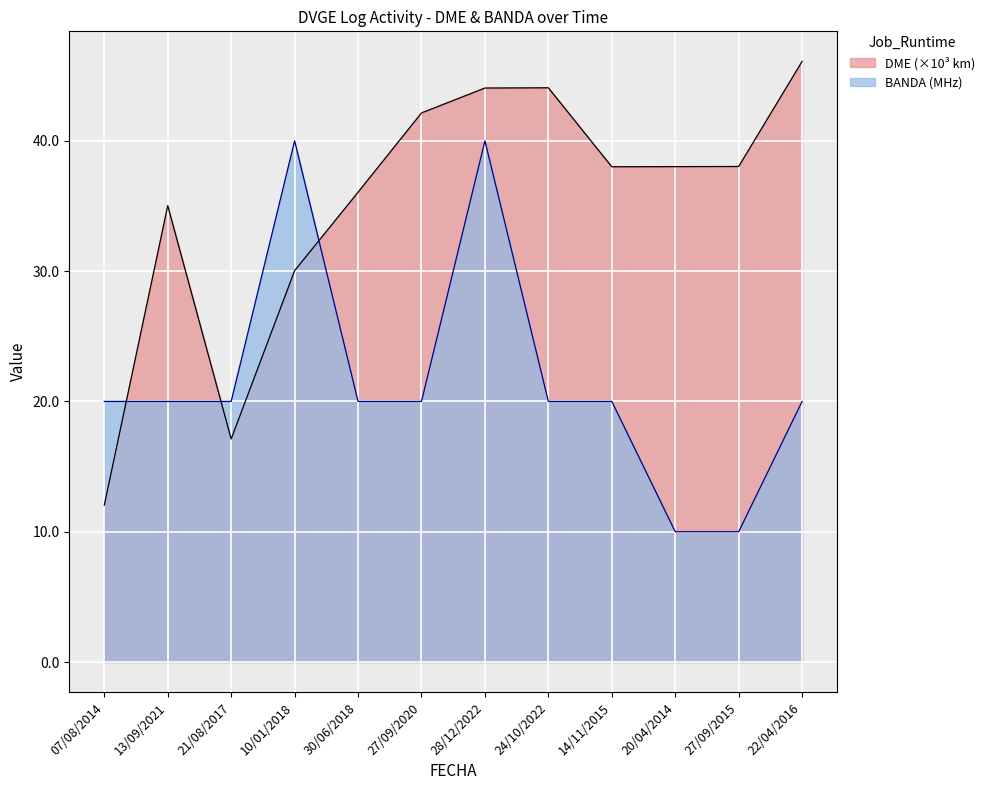

What is the average value of the DME series?

35.1